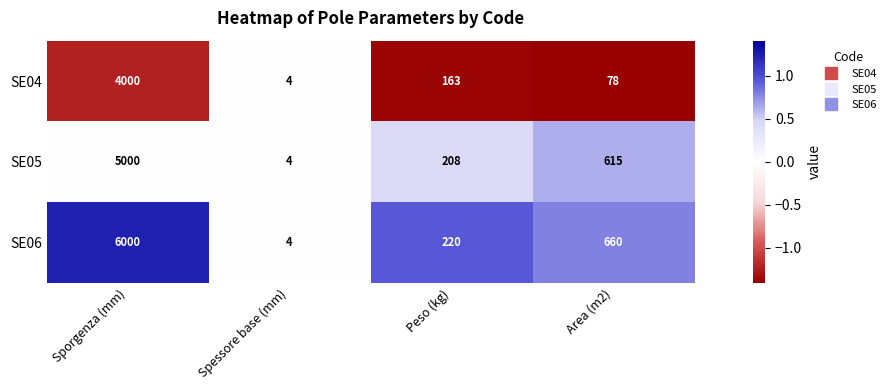

List the series in order of their peak value, lowest first.

SE04, SE05, SE06